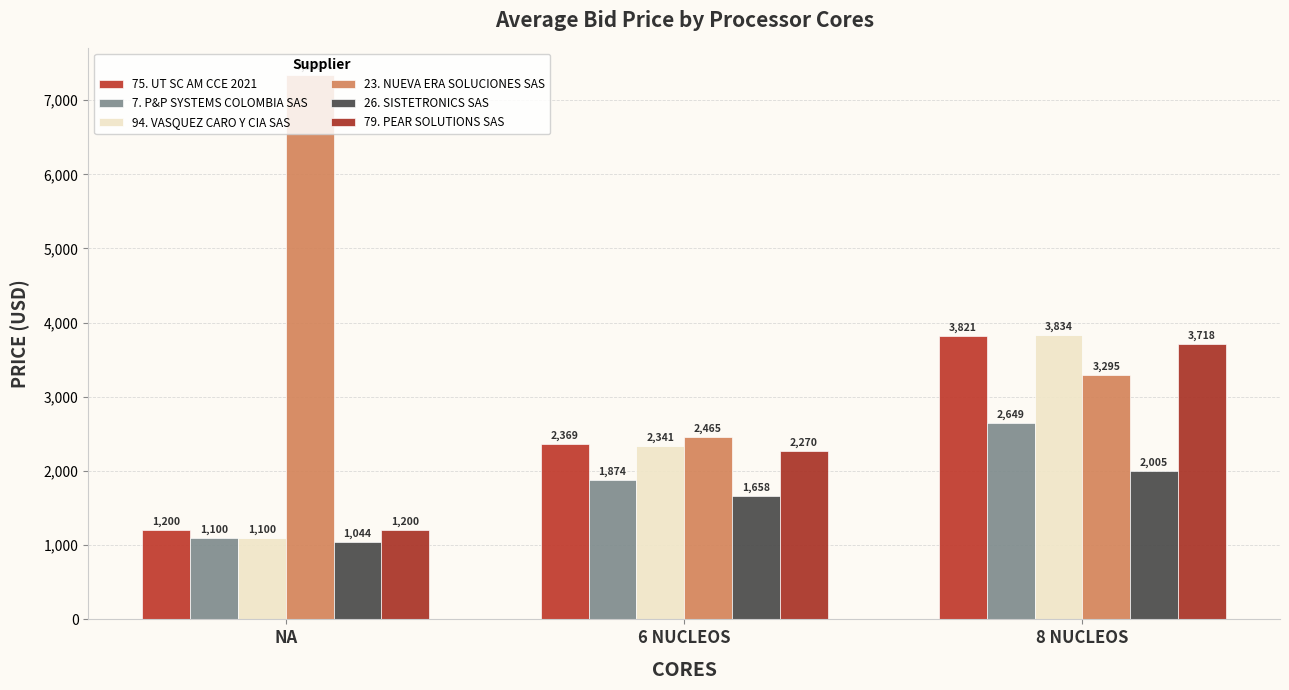

What is the difference between the maximum and minimum values in the 79. PEAR SOLUTIONS SAS series?

2518